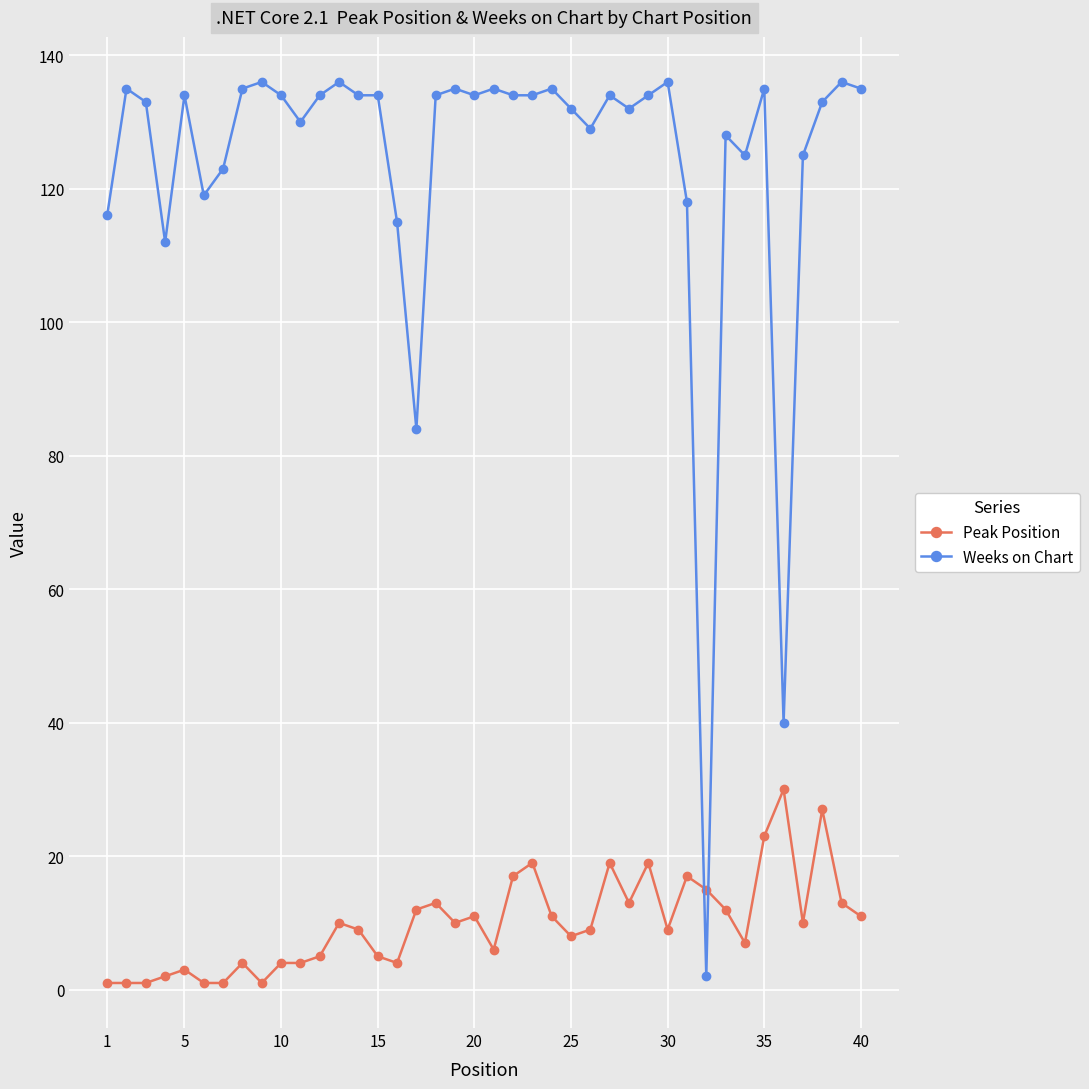

True or false: Weeks on Chart has more than 0 points higher than both neighbors.

True